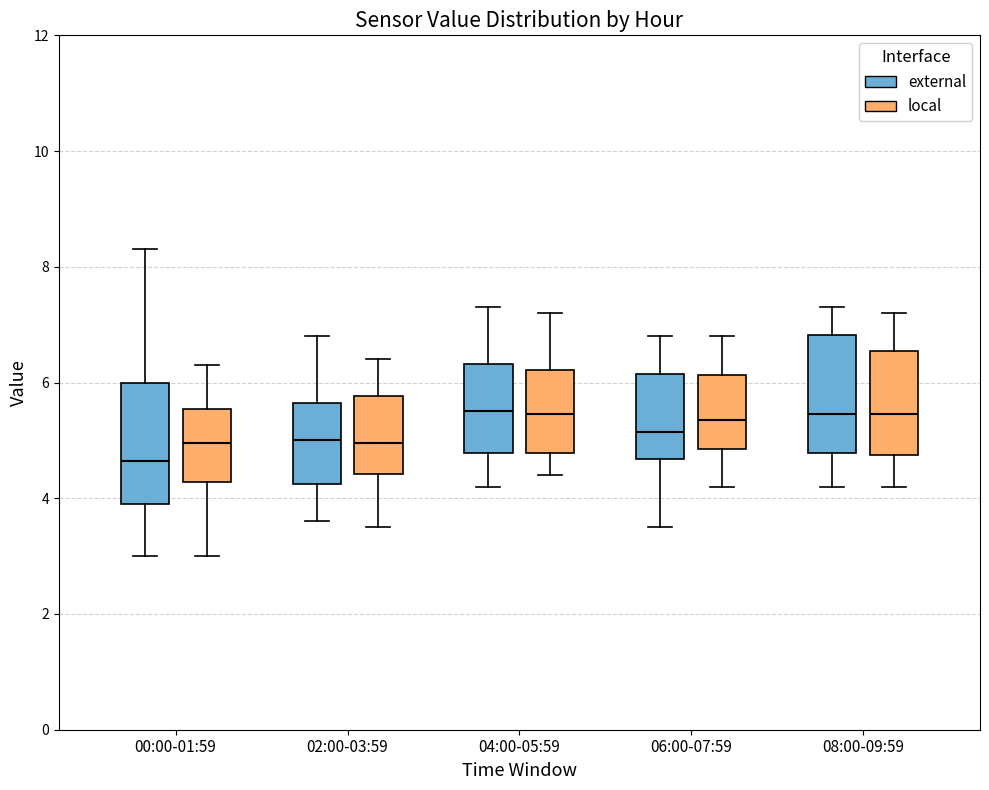

Where does the median line of the box for 08:00-09:59 (external) sit on the y-axis? The values are not printed on the chart, so give them approximately, as read against the axis.

5.4